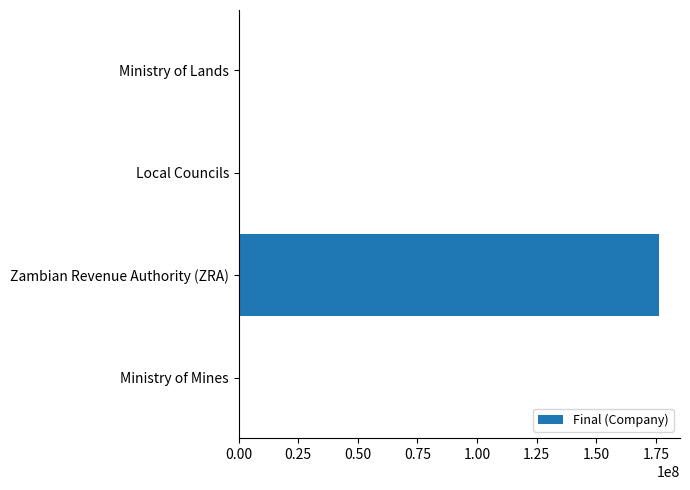

Between Zambian Revenue Authority (ZRA) and Ministry of Lands, which is larger?

Zambian Revenue Authority (ZRA)